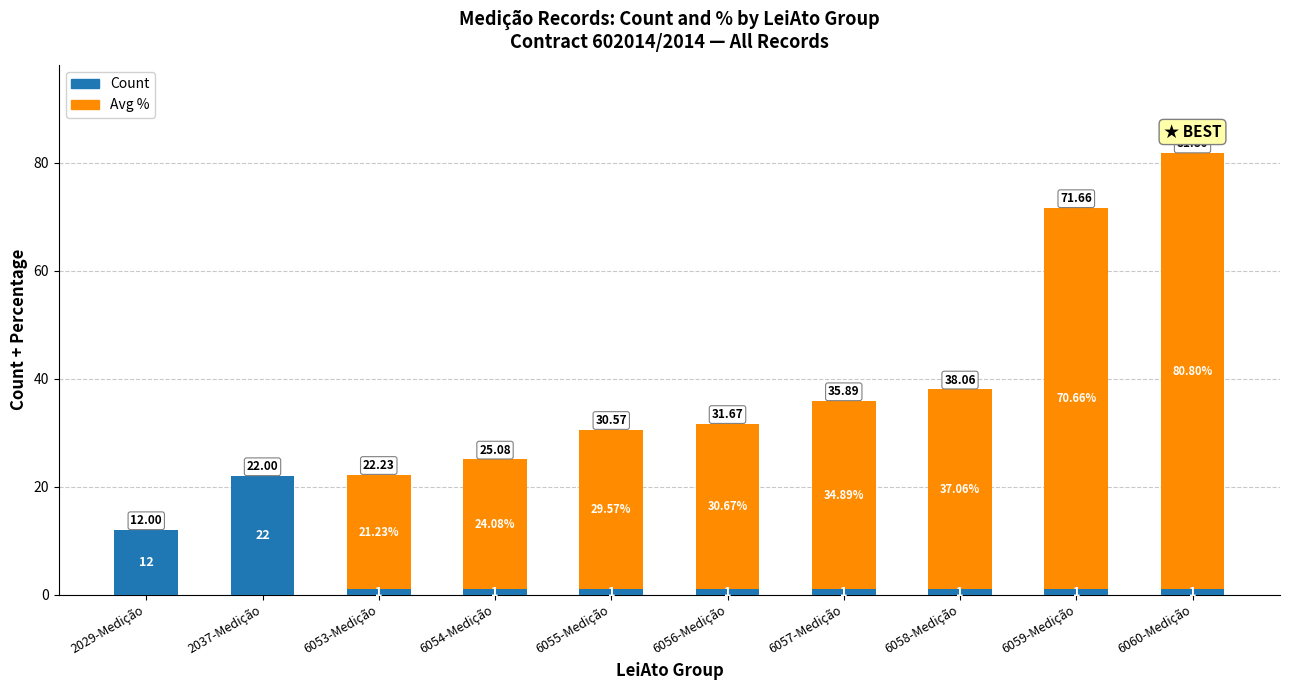

Are the bars grouped side by side (vs. stacked)?

No